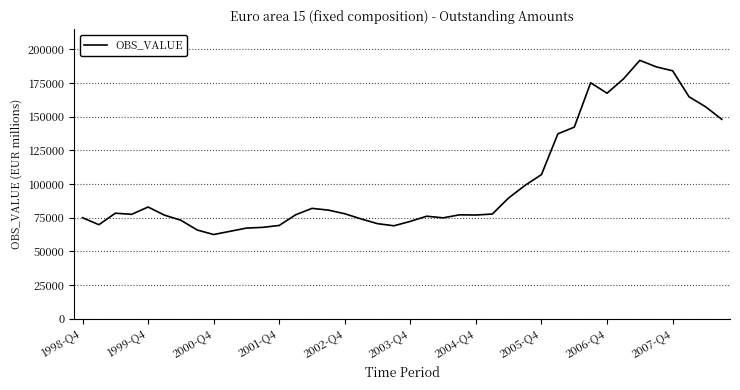

What is the difference between the maximum and minimum values?

129345.9